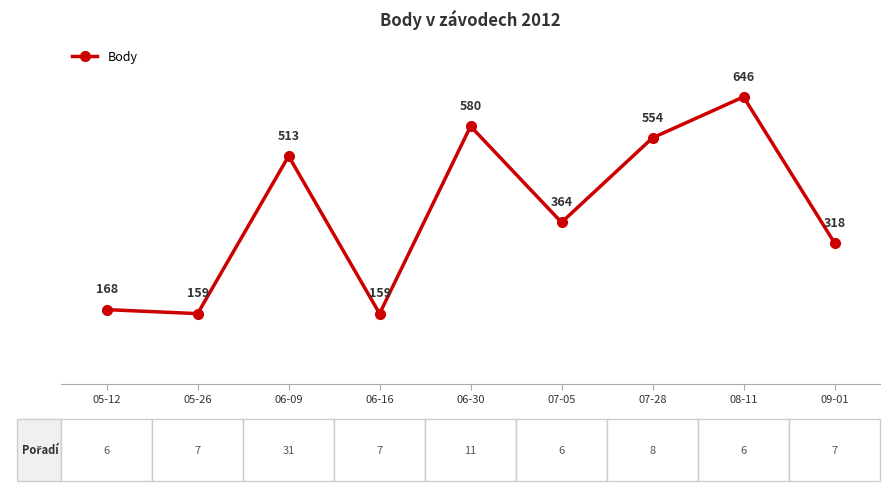

What is the average value?

385